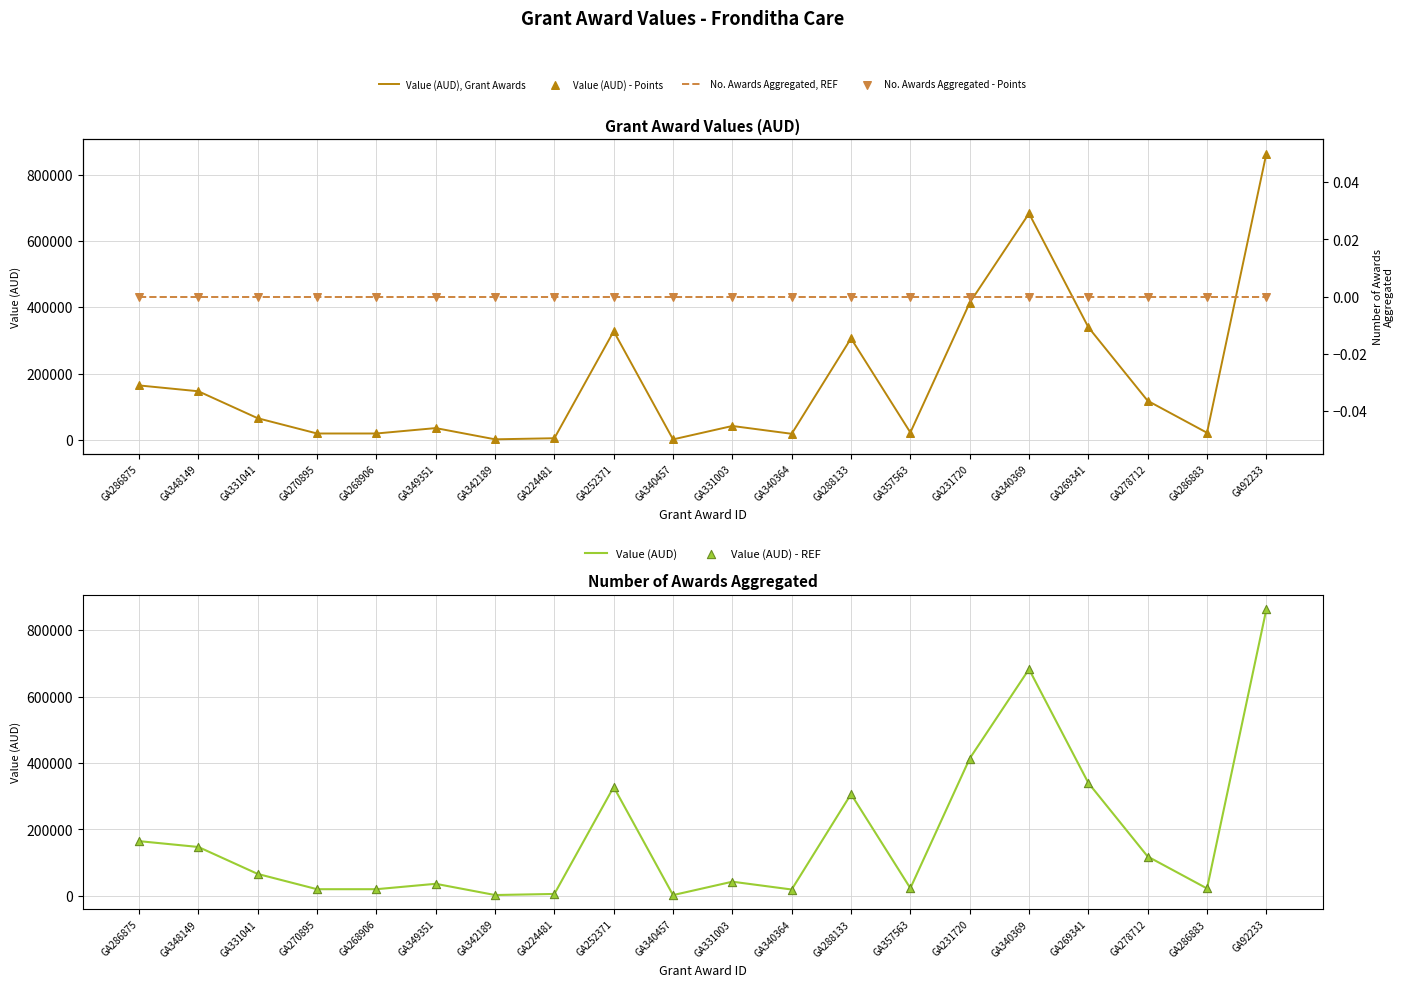

Which series reaches the maximum Y coordinate?

Value (AUD), Grant Awards